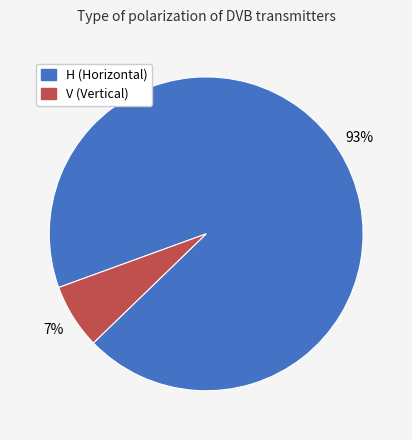

The H slice represents 93% of the pie. True or false?

True